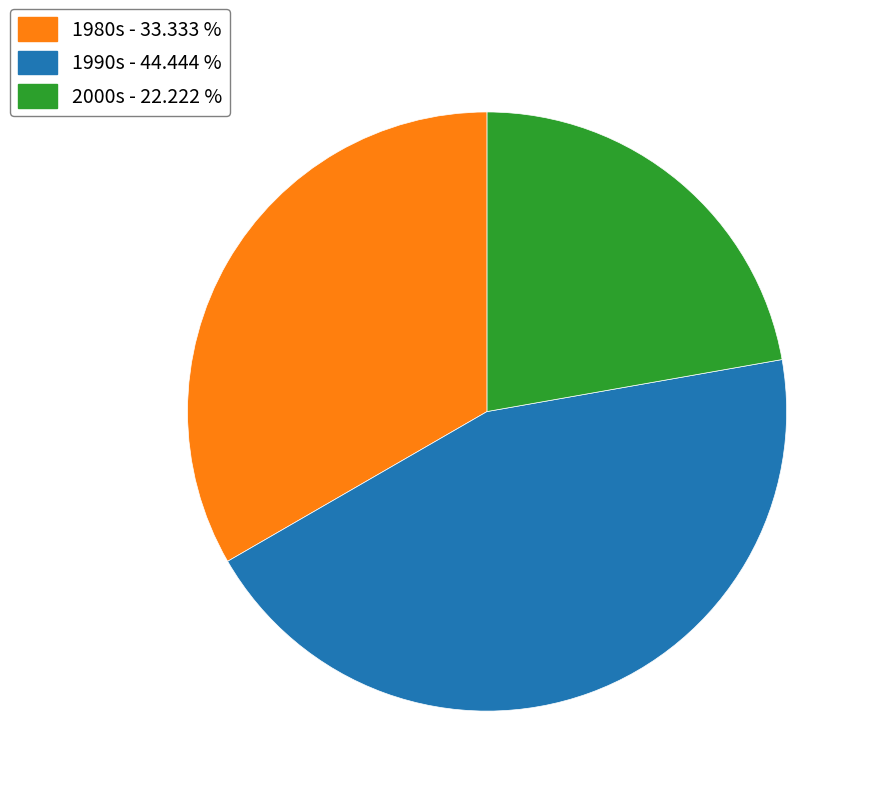

Does any single category account for the majority?

No